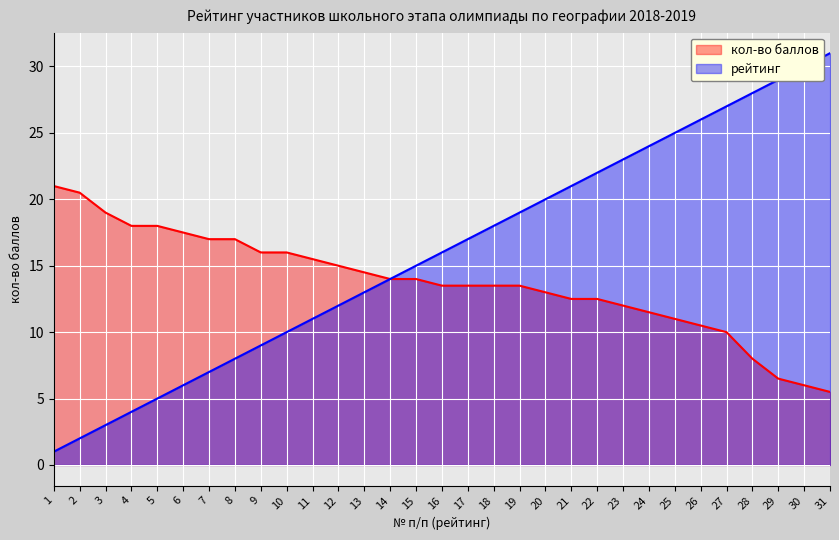

The кол-во баллов series shows 16.0 at 25. True or false?

False